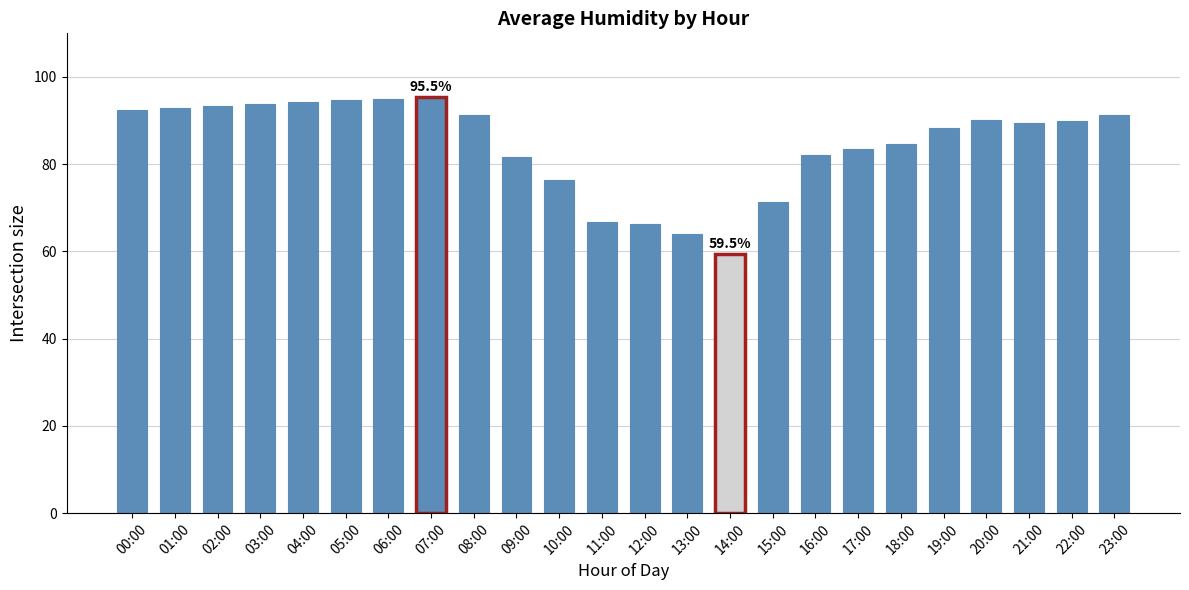

The value at 07:00 is 141.4. True or false?

False